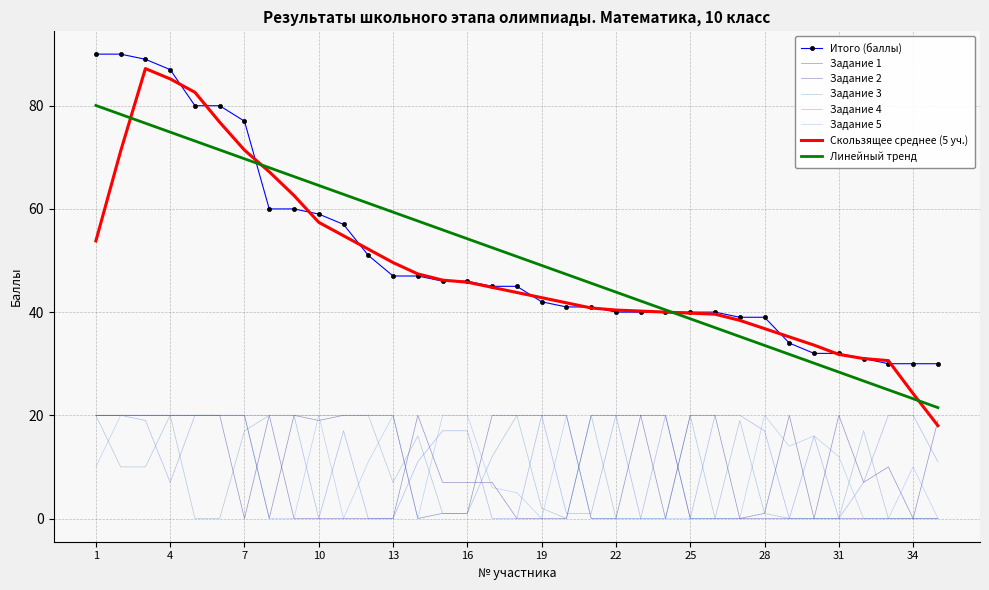

What is the maximum value for Задание 2?

20.0